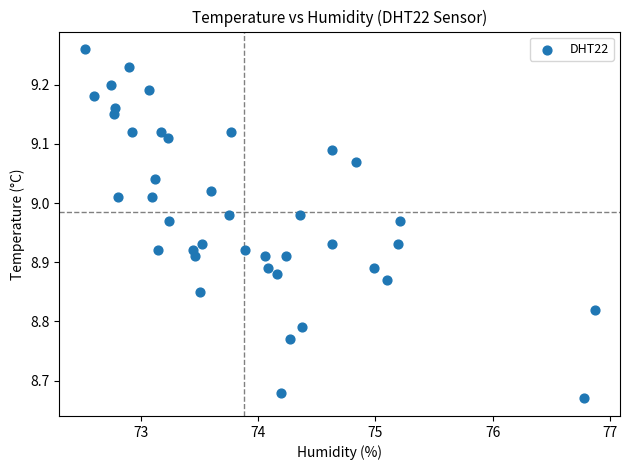

What is the range of X values (max minus min)?

4.4